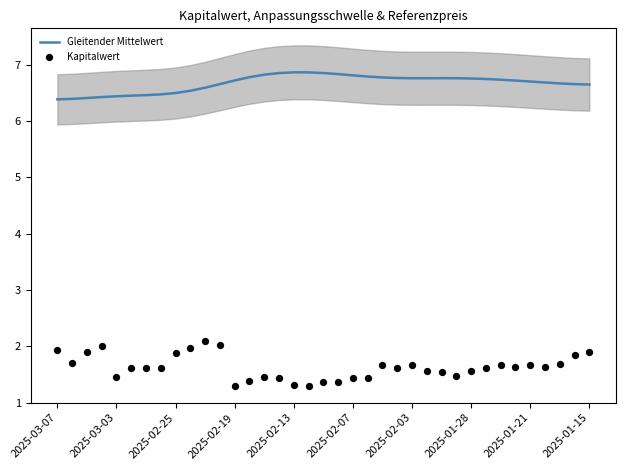

What is the highest value of the Gleitender Mittelwert series?

6.9